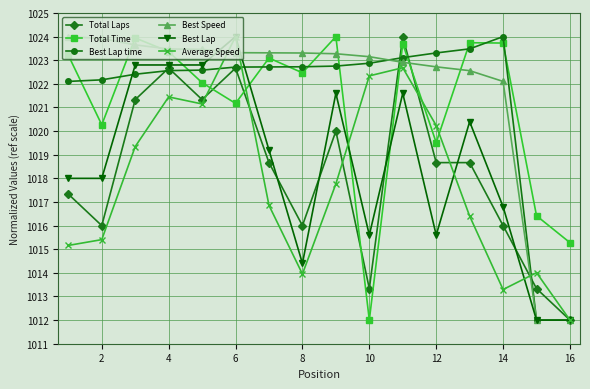

How many data points in Total Laps are above 1018?

9